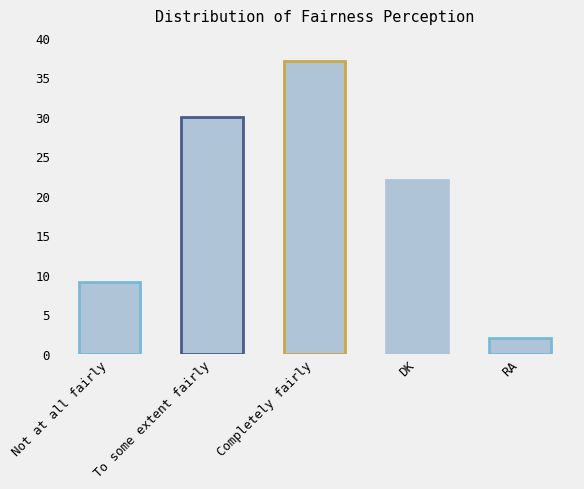

True or false: the data shows 30 at To some extent fairly.

True